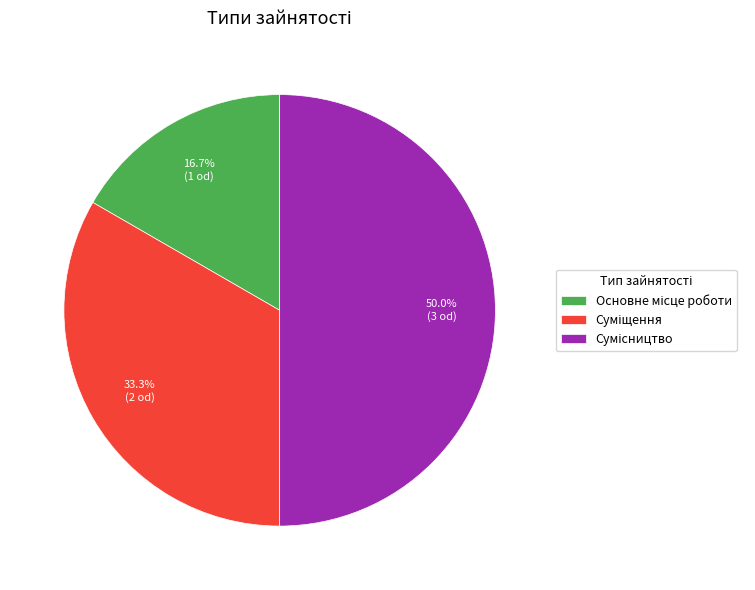

How many slices are in this pie chart?

3